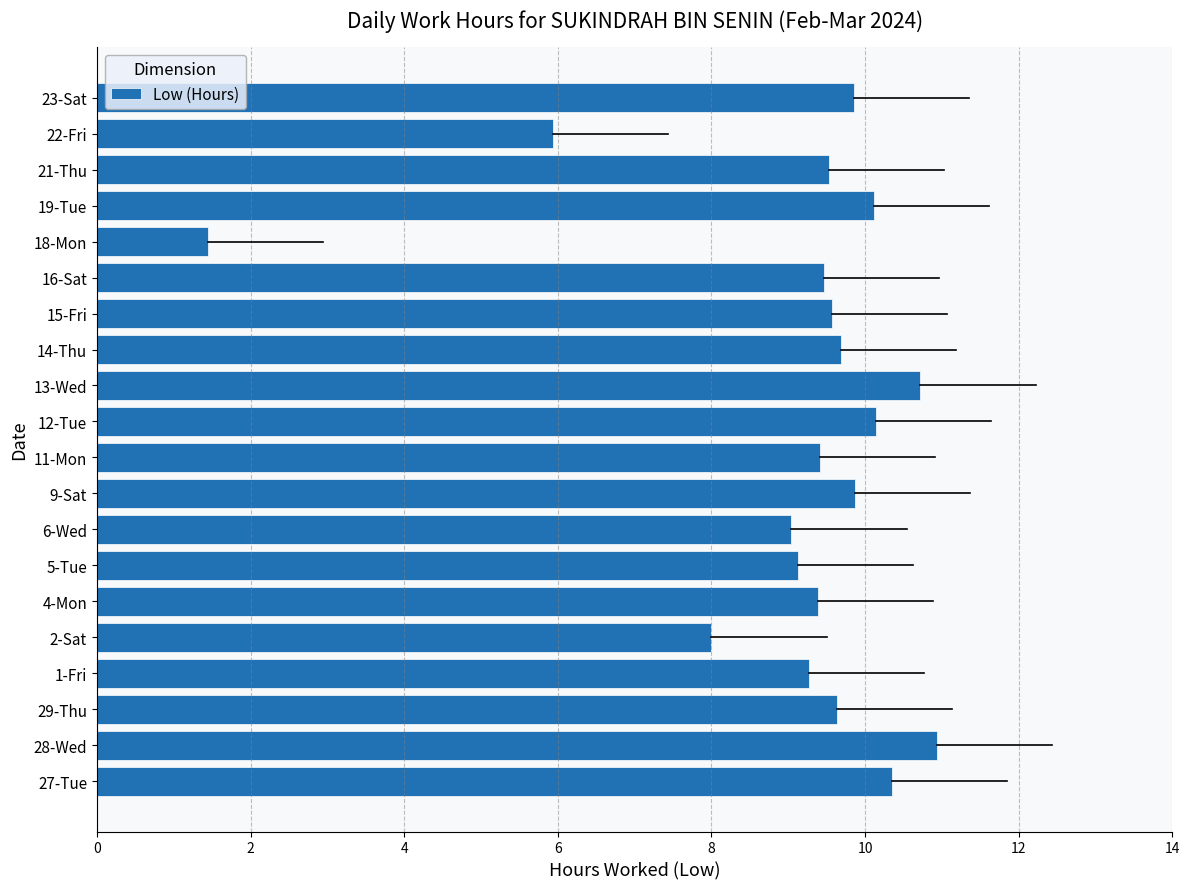

Where is the data nearest to the value 6?

22-Fri